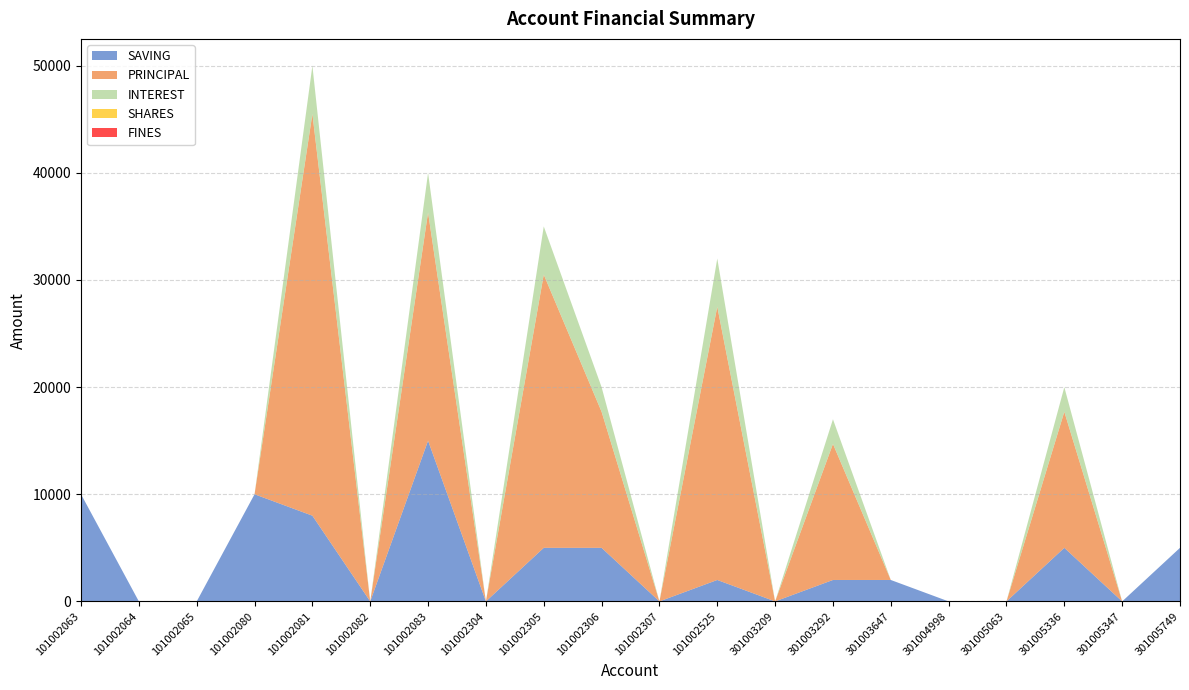

Reading right to left, list all the values displayed in this chart.

SAVING: 301005749=5000	301005347=0	301005336=5000	301005063=0	301004998=0	301003647=2000	301003292=2000	301003209=0	101002525=2000	101002307=0	101002306=5000	101002305=5000	101002304=0	101002083=15000	101002082=0	101002081=8000	101002080=10000	101002065=0	101002064=0	101002063=10000
PRINCIPAL: 301005749=0	301005347=0	301005336=12700	301005063=0	301004998=0	301003647=0	301003292=12700	301003209=0	101002525=25500	101002307=0	101002306=12700	101002305=25500	101002304=0	101002083=21300	101002082=0	101002081=37500	101002080=0	101002065=0	101002064=0	101002063=0
INTEREST: 301005749=0	301005347=0	301005336=2300	301005063=0	301004998=0	301003647=0	301003292=2300	301003209=0	101002525=4500	101002307=0	101002306=2300	101002305=4500	101002304=0	101002083=3700	101002082=0	101002081=4500	101002080=0	101002065=0	101002064=0	101002063=0
SHARES: 301005749=0	301005347=0	301005336=0	301005063=0	301004998=0	301003647=0	301003292=0	301003209=0	101002525=0	101002307=0	101002306=0	101002305=0	101002304=0	101002083=0	101002082=0	101002081=0	101002080=0	101002065=0	101002064=0	101002063=0
FINES: 301005749=0	301005347=0	301005336=0	301005063=0	301004998=0	301003647=0	301003292=0	301003209=0	101002525=0	101002307=0	101002306=0	101002305=0	101002304=0	101002083=0	101002082=0	101002081=0	101002080=0	101002065=0	101002064=0	101002063=0